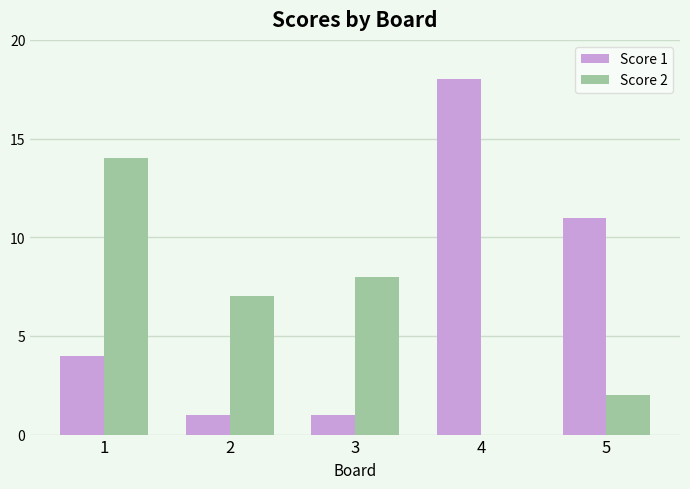

How many groups of bars are there?

5